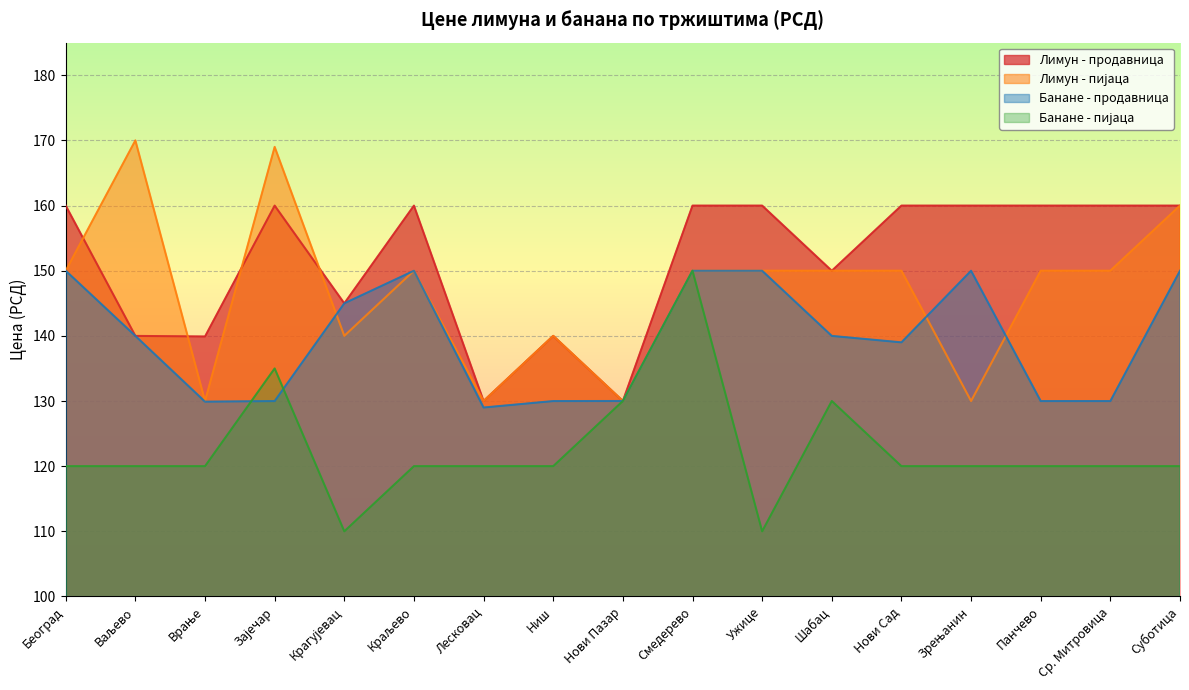

What position from the left is Нови Сад?

13